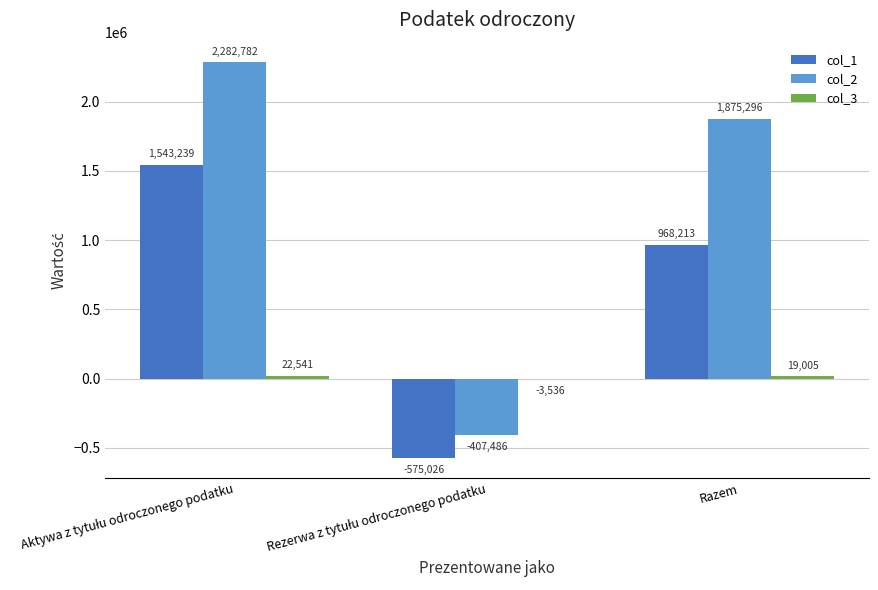

True or false: col_2 has a value of 2748399 at Razem.

False